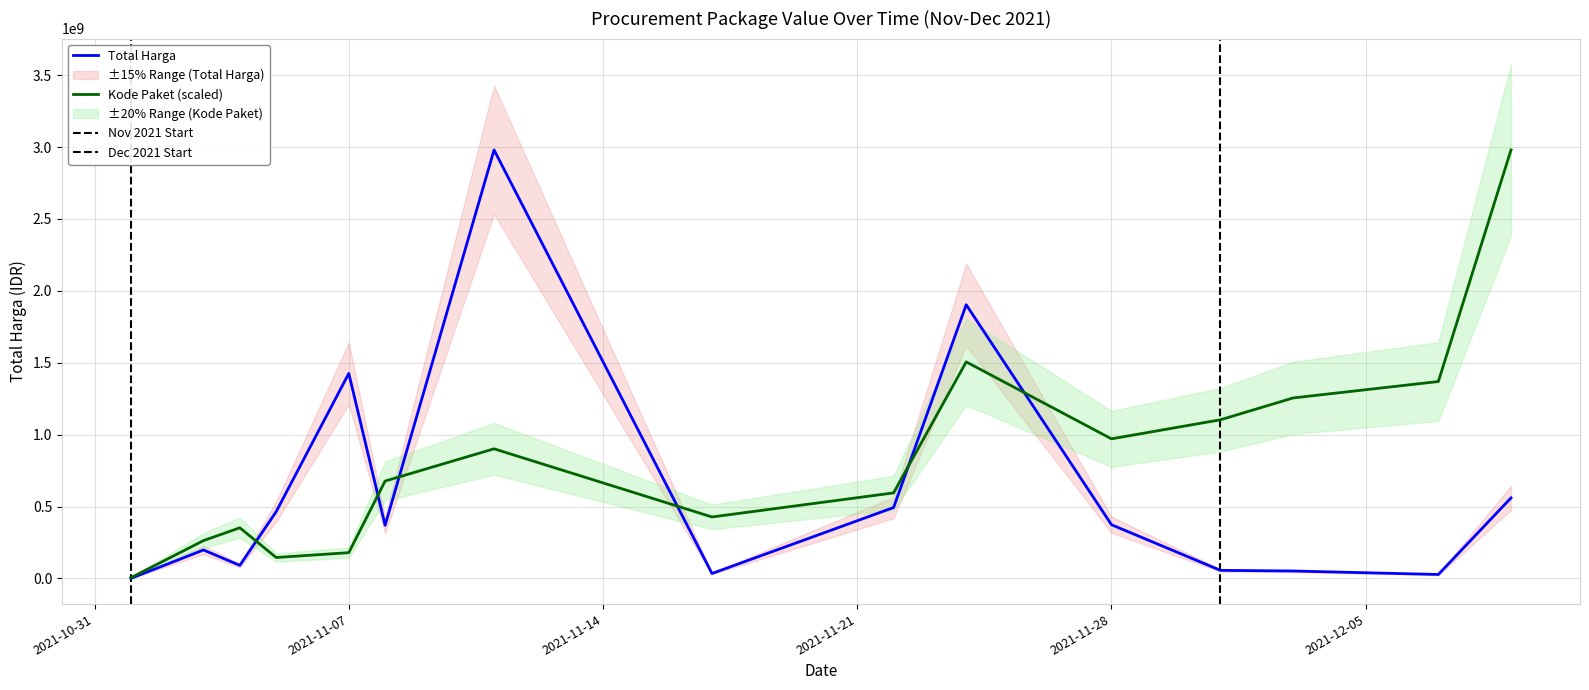

Which label corresponds to the smallest value in the chart?

2021-11-01